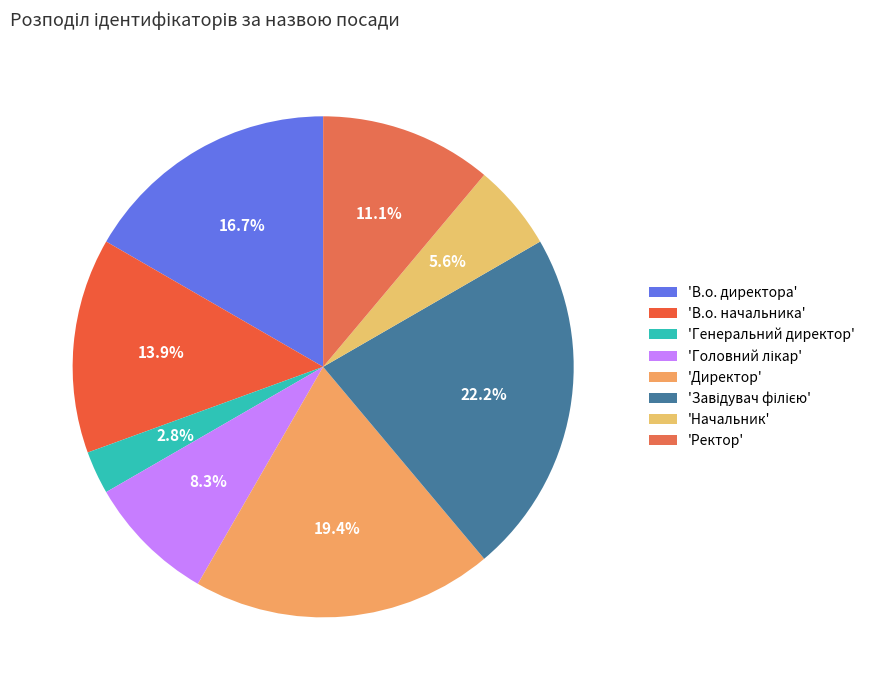

Which category has the biggest portion of the pie?

Завідувач філією